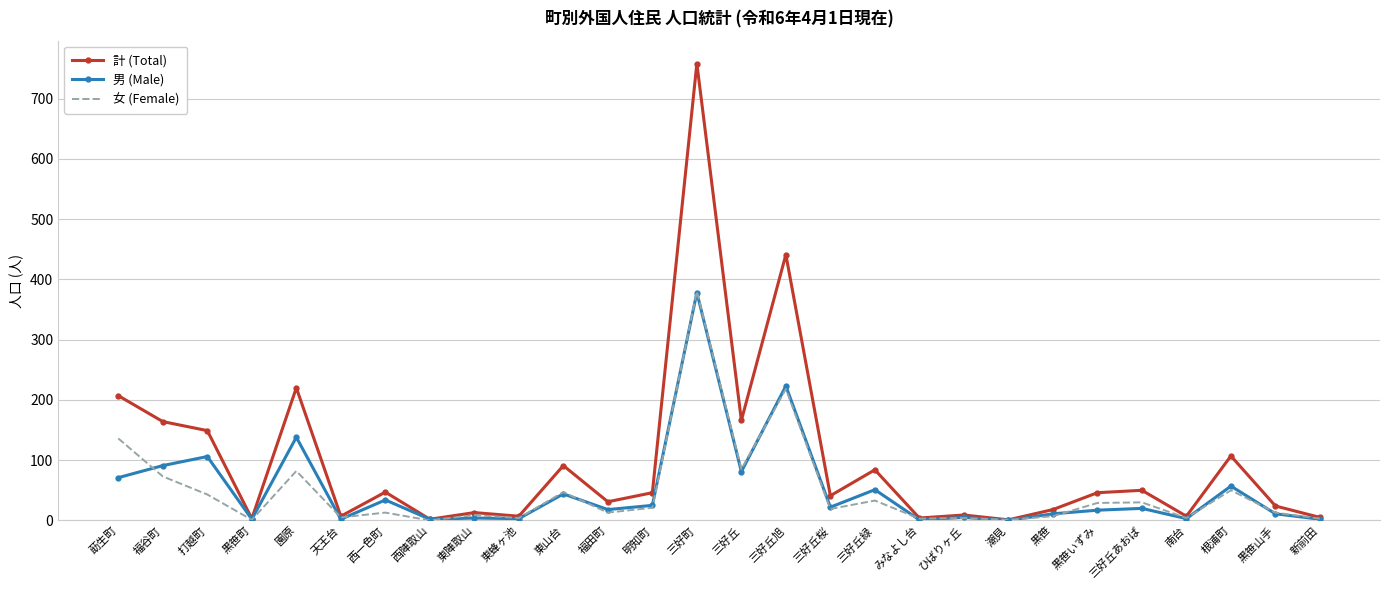

The 男 (Male) series shows 91 at 三好丘緑. True or false?

False